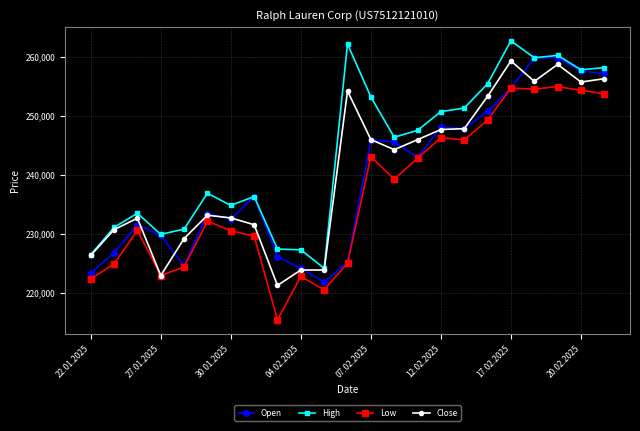

True or false: High has more than 2 points higher than both neighbors.

True